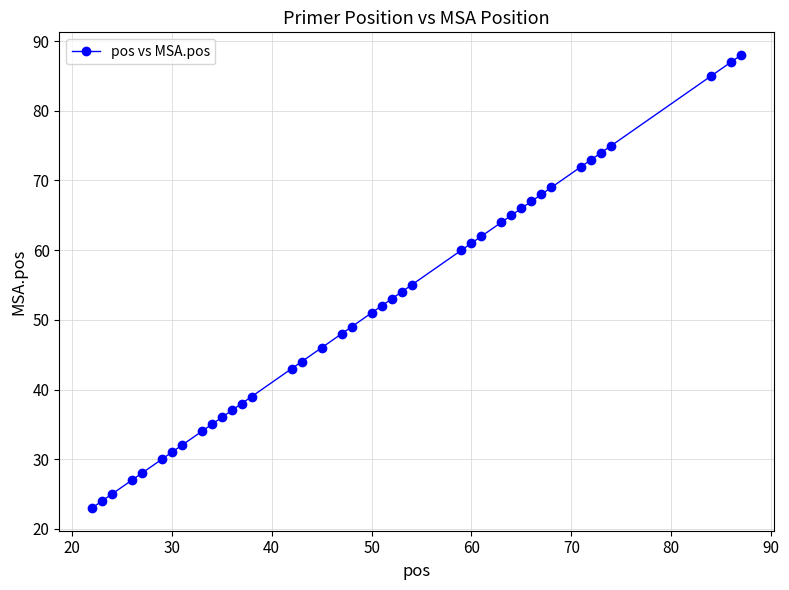

What is the difference between the maximum and minimum values?

65